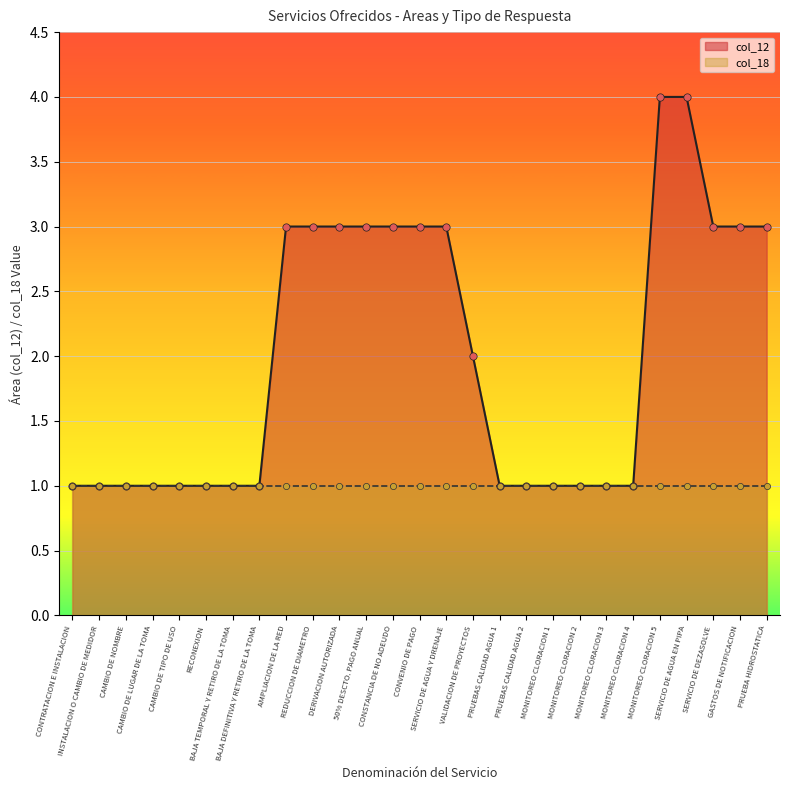

What is the change in value from MONITOREO CLORACION 4 to SERVICIO DE AGUA EN PIPA?

+3